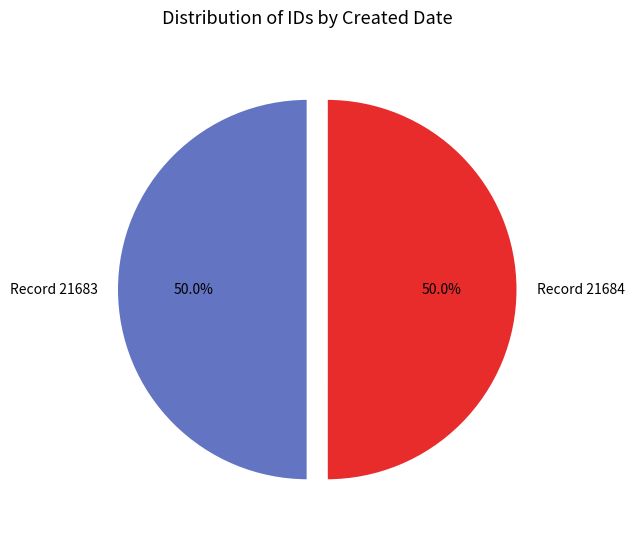

How many slices are in this pie chart?

2